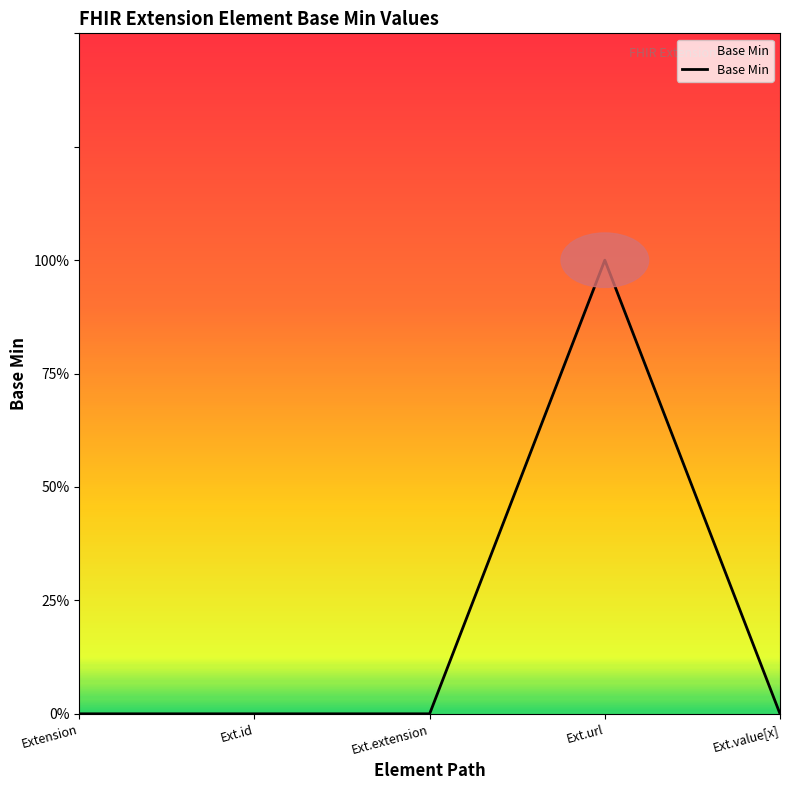

Which category has the lowest value across all series?

Extension